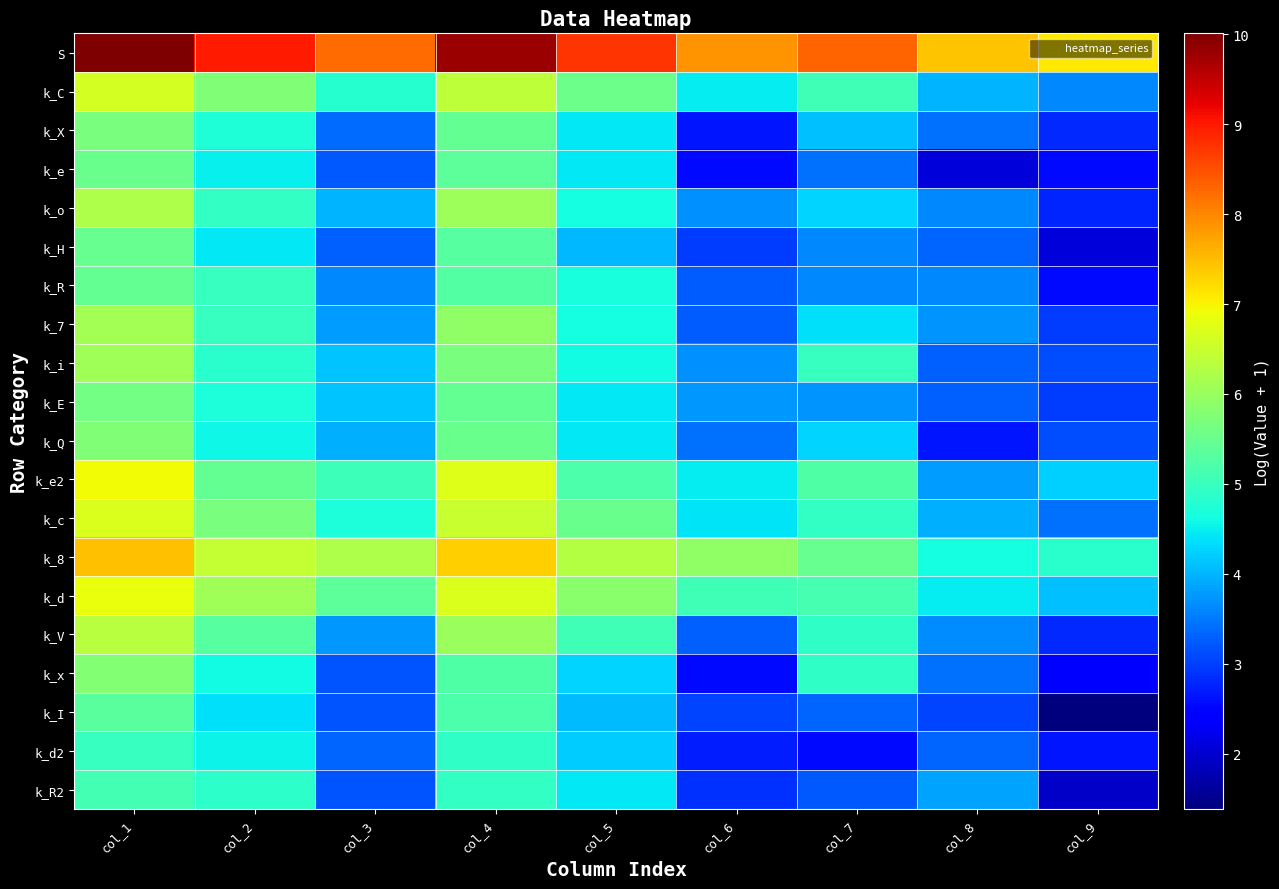

Count the number of categories in the chart.

9